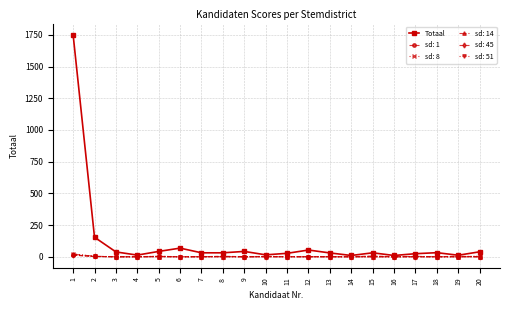

Which series has the widest spread of values?

Totaal